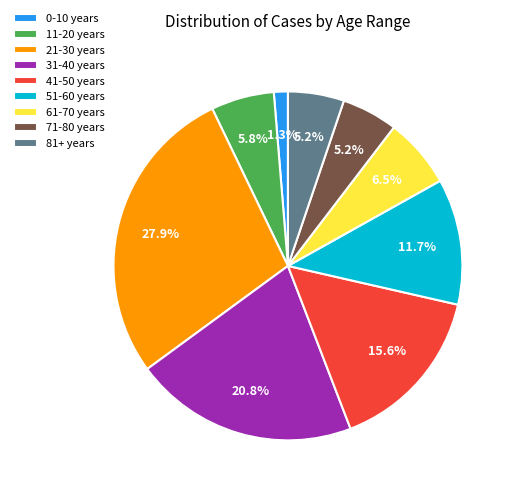

Which slice is the smallest?

0-10 years